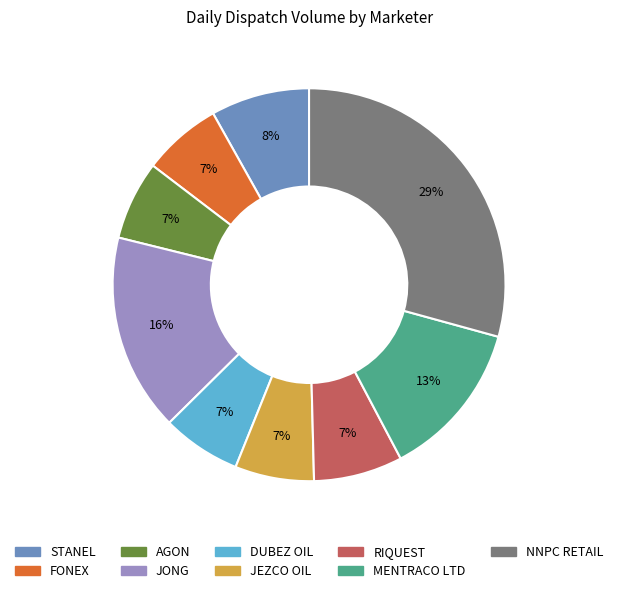

Combined, do JONG and STANEL account for over 50%?

No